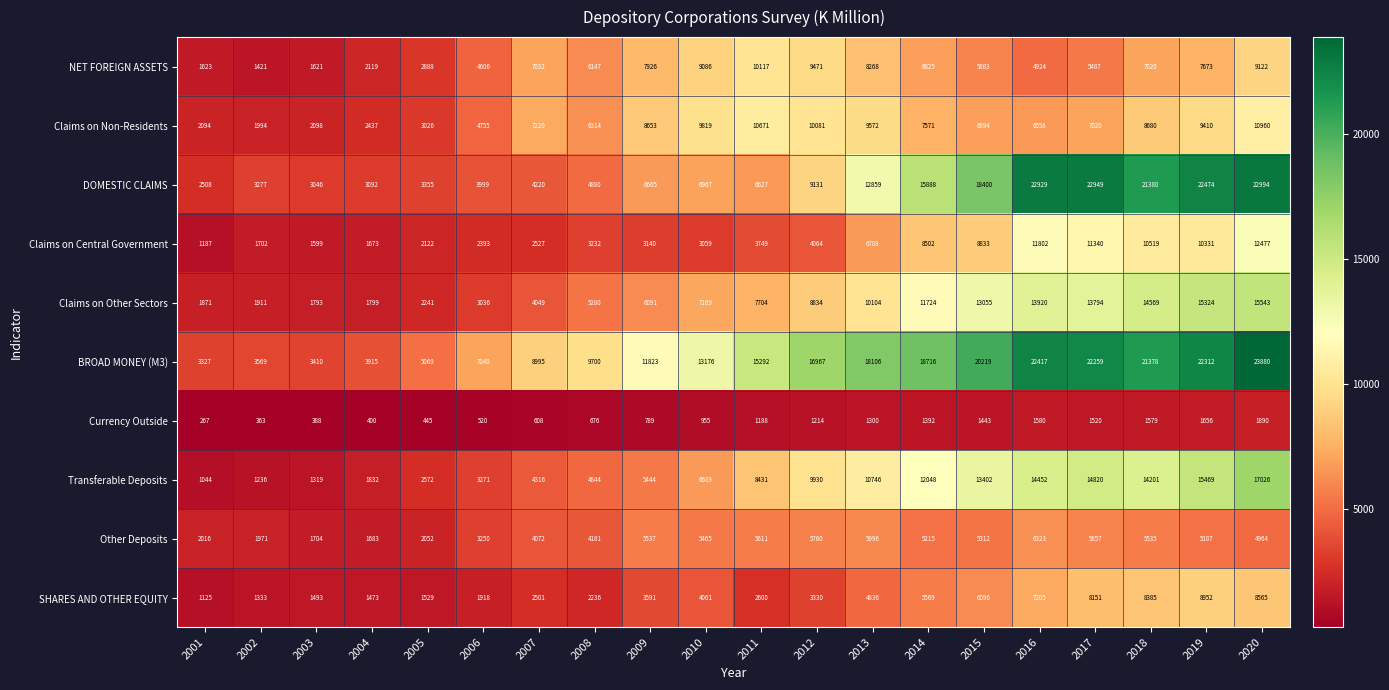

What is the minimum value shown in the chart?

267